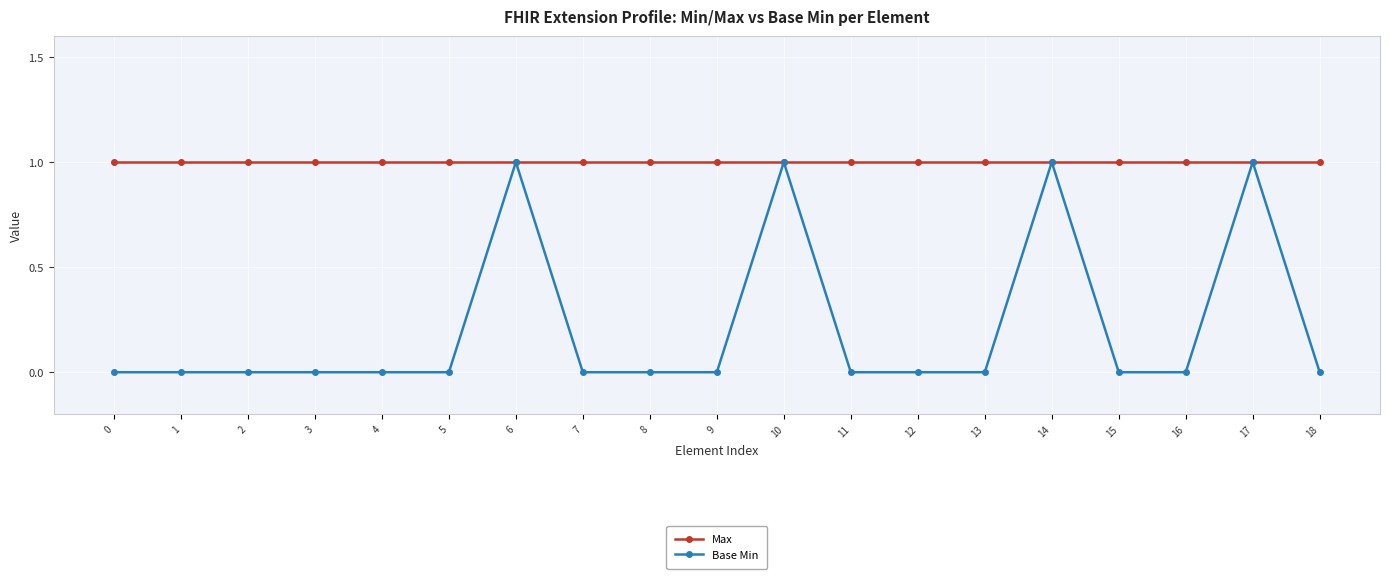

Does the chart have visible grid lines?

Yes